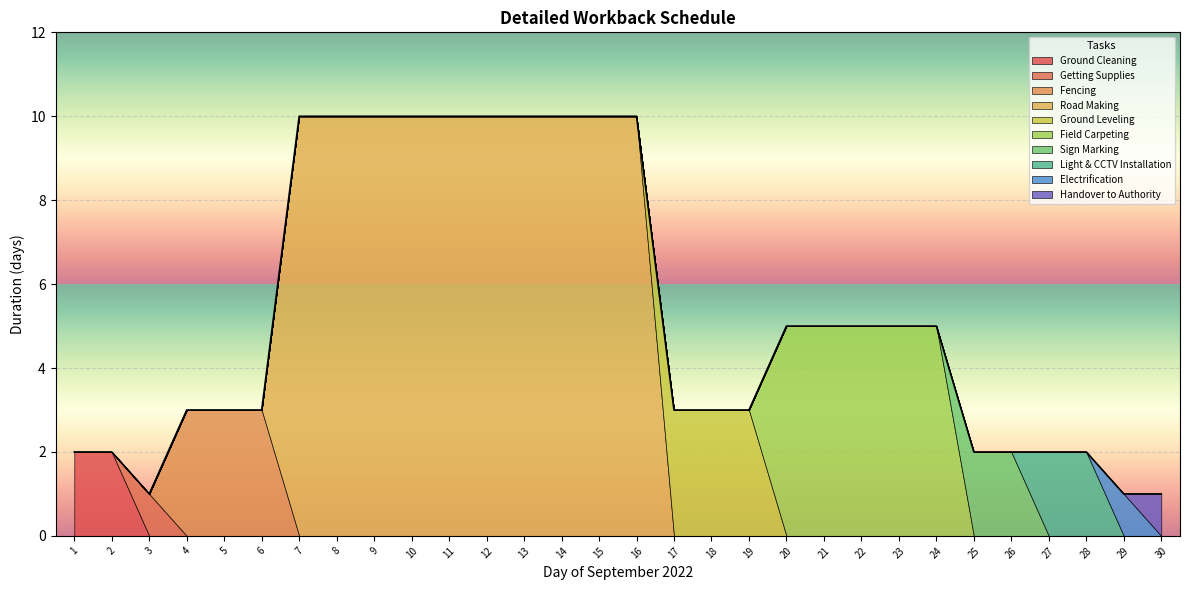

Reading left to right, what are all the values shown in this chart?

Ground Cleaning=2	Getting Supplies=1	Fencing=3	Road Making=10	Ground Leveling=3	Field Carpeting=5	Sign Marking=2	Light & CCTV Installation=2	Electrification=1	Handover to Authority=1